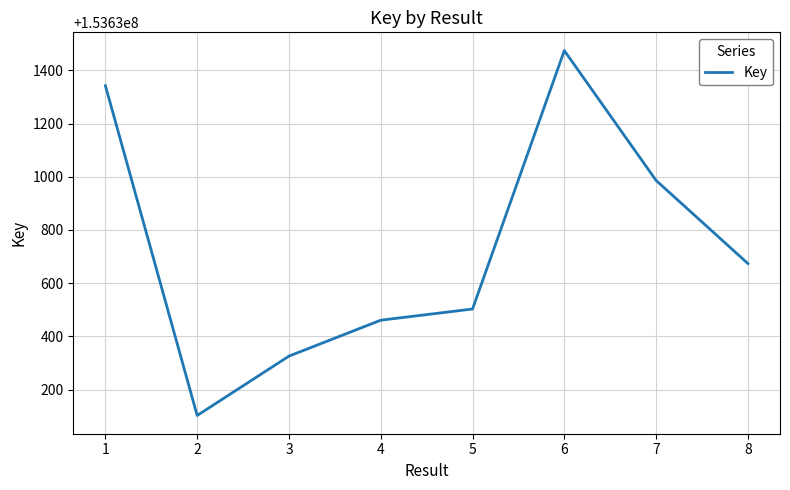

How many categories are shown in the chart?

8